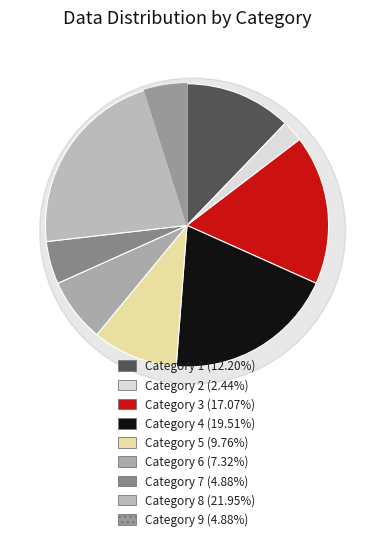

How much of the chart is everything except 6?

92.7%